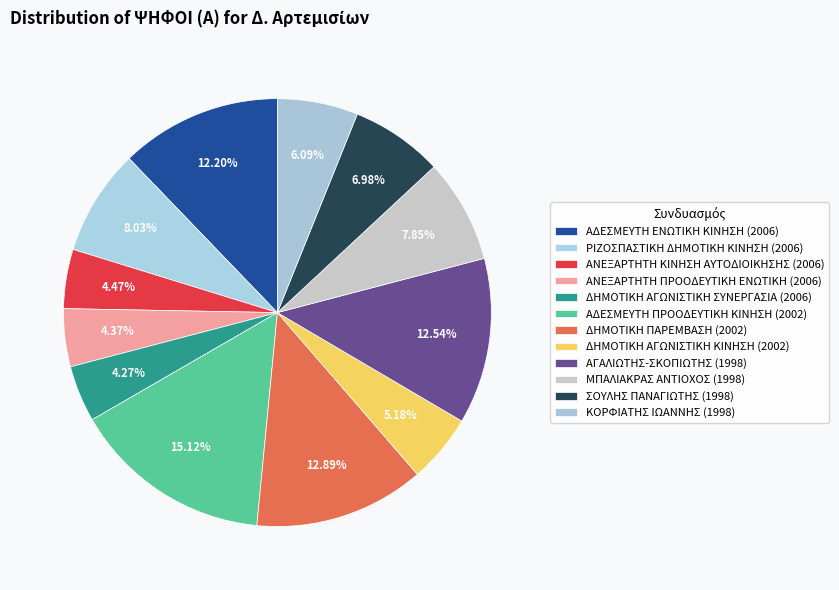

What portion of the pie excludes ΔΗΜΟΤΙΚΗ ΑΓΩΝΙΣΤΙΚΗ ΣΥΝΕΡΓΑΣΙΑ (2006)?

95.7%